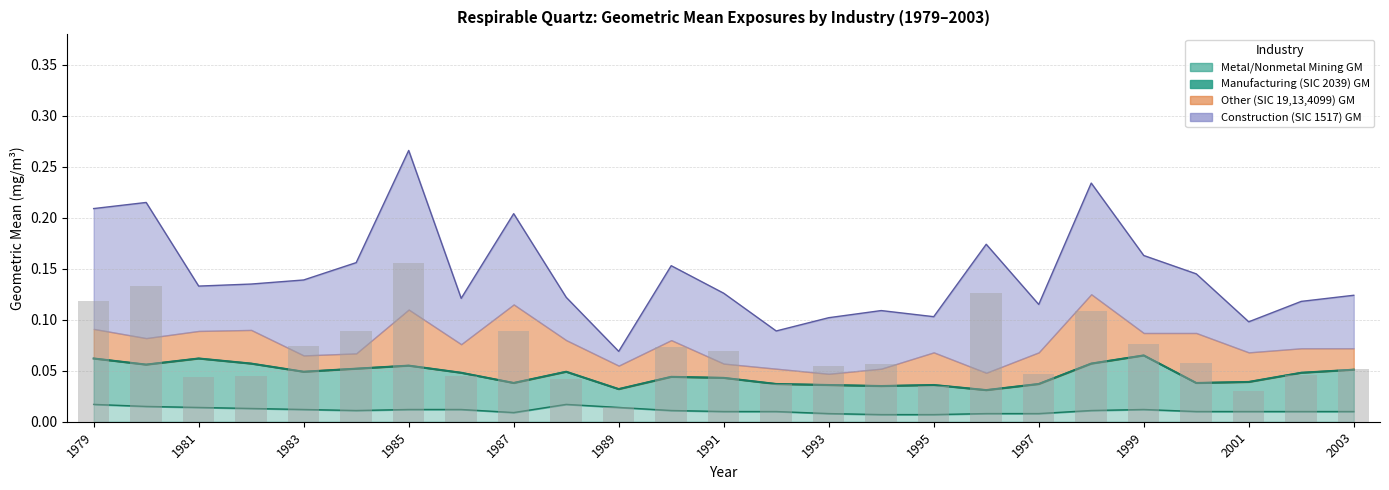

Is it true that Construction (SIC 1517) GM equals 0.1 at 1998?

True